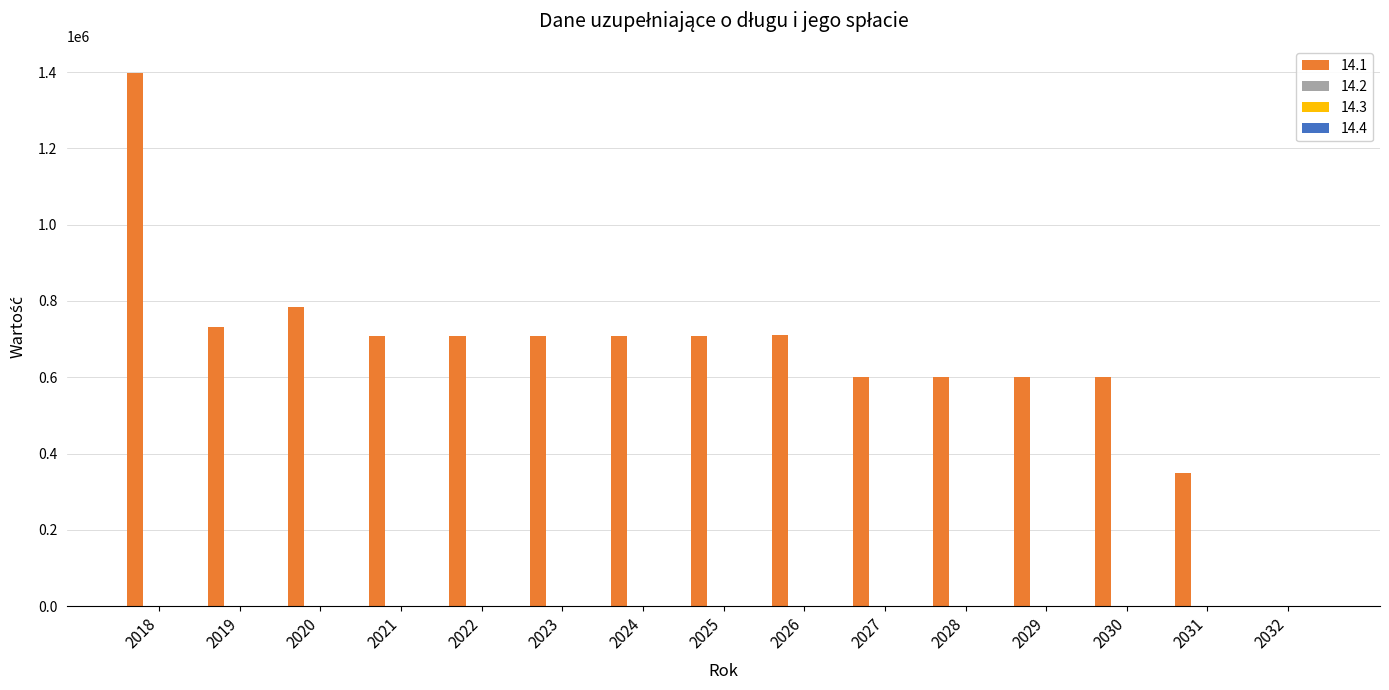

What is the sum of all values?

9915493.8